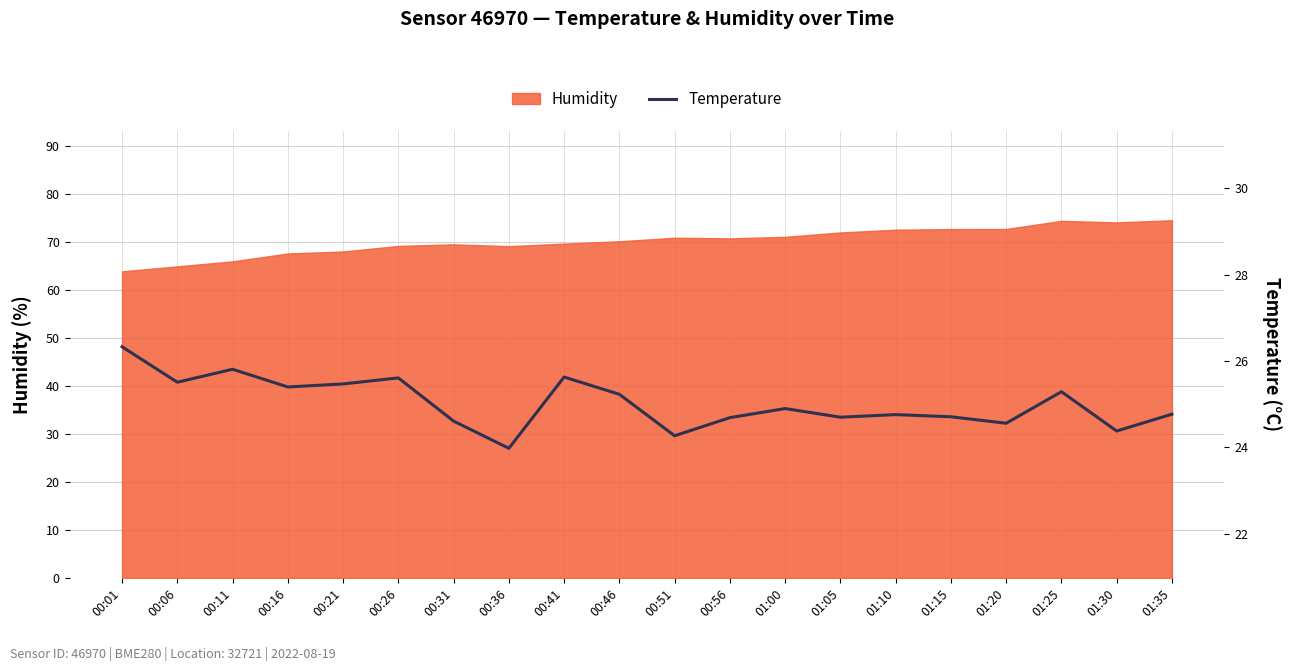

What is the change in value from 00:31 to 00:51?

-0.3